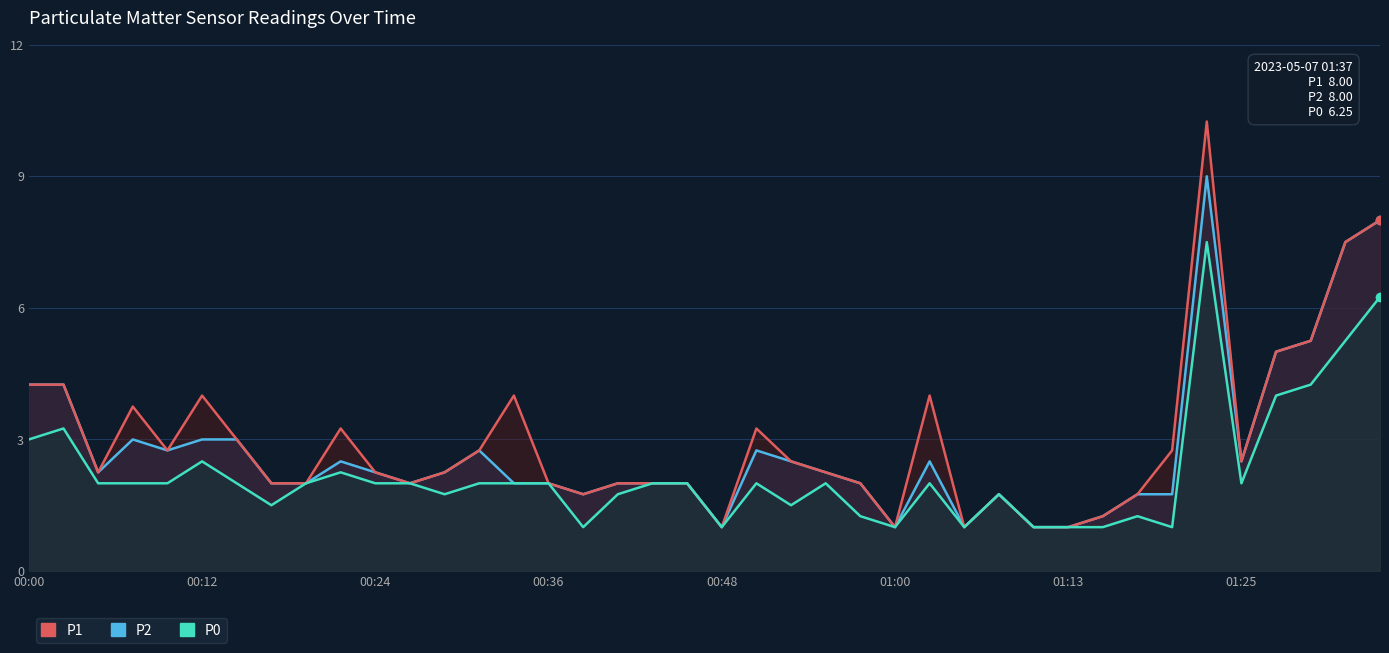

Rank the series at 19 from lowest to highest value.

P2, P1, P0